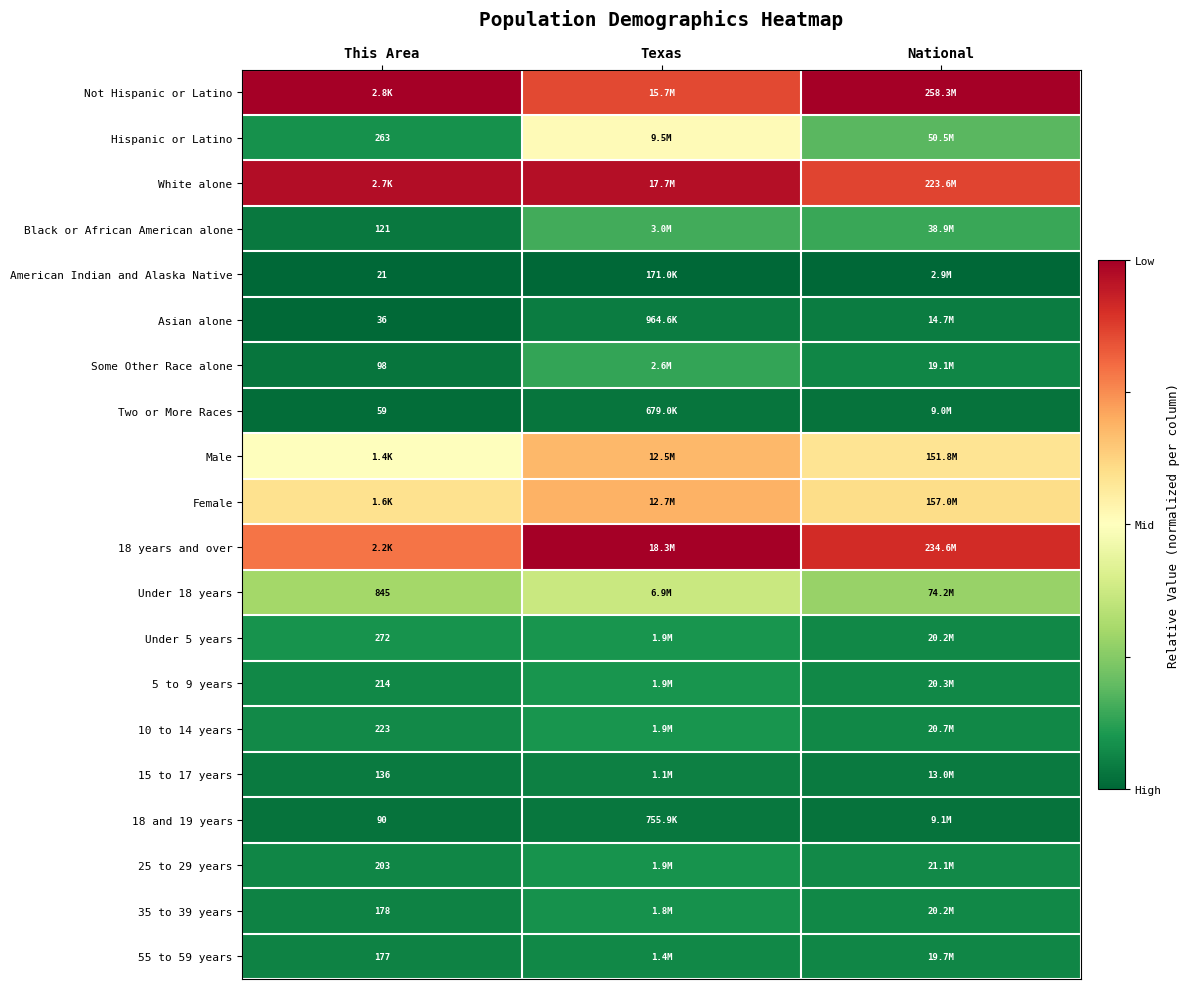

The Black or African American alone series shows 0.0 at This Area. True or false?

False